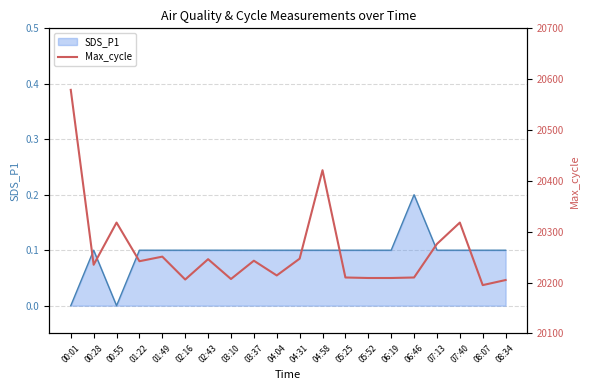

True or false: the data has more than 2 interior local peaks.

True